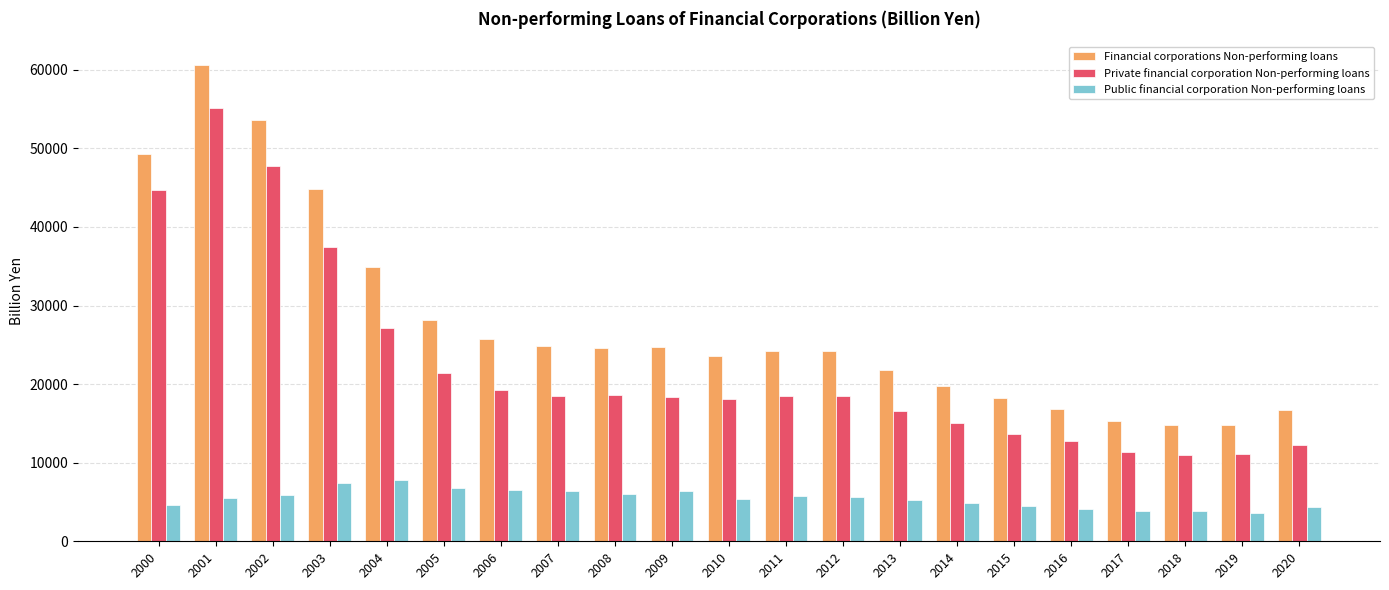

Which series has the largest total across all categories?

Financial corporations Non-performing loans